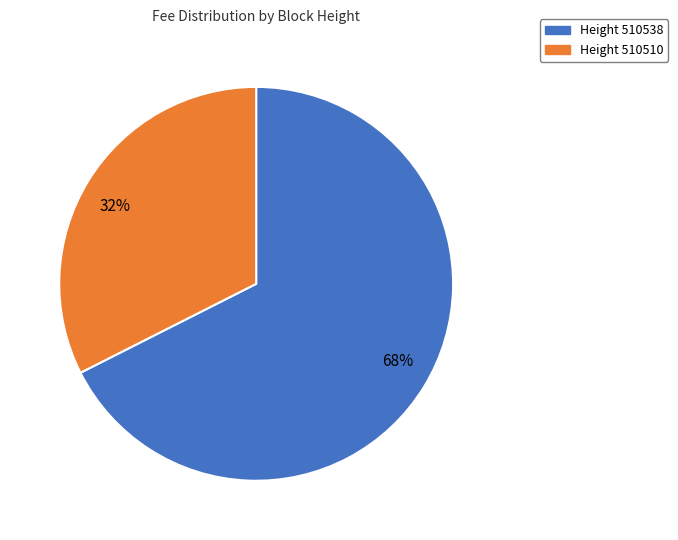

Which slice is the largest?

68%